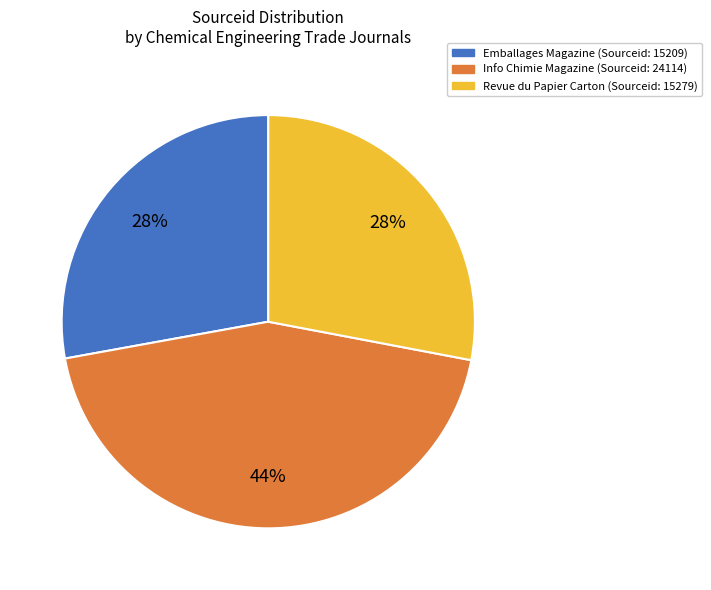

Which category has the biggest portion of the pie?

Info Chimie Magazine